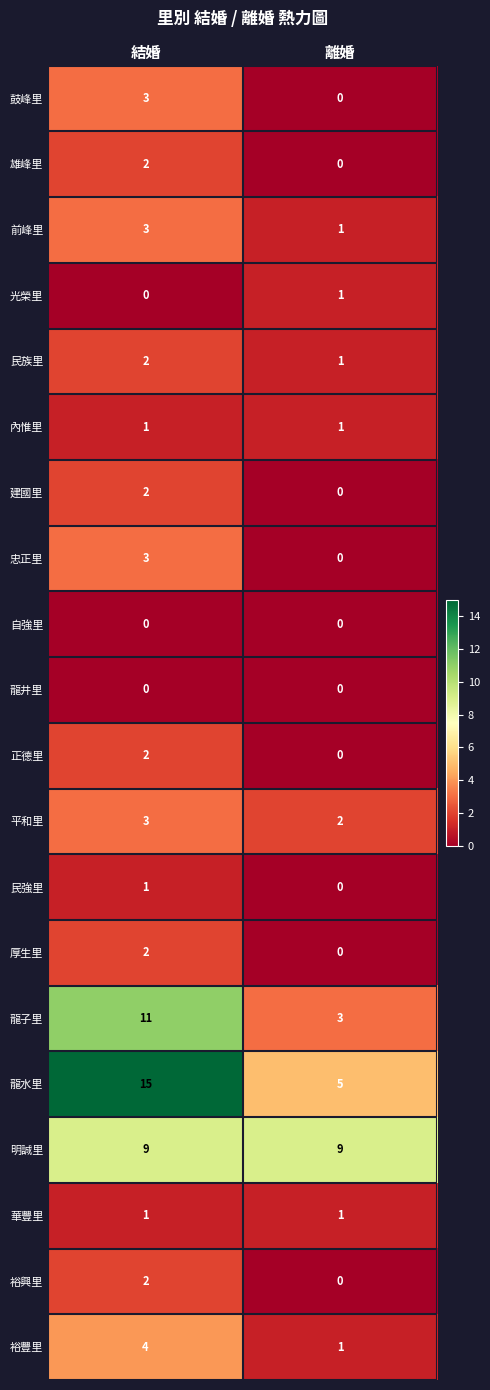

Is it true that 雄峰里 equals 1 at 結婚?

False